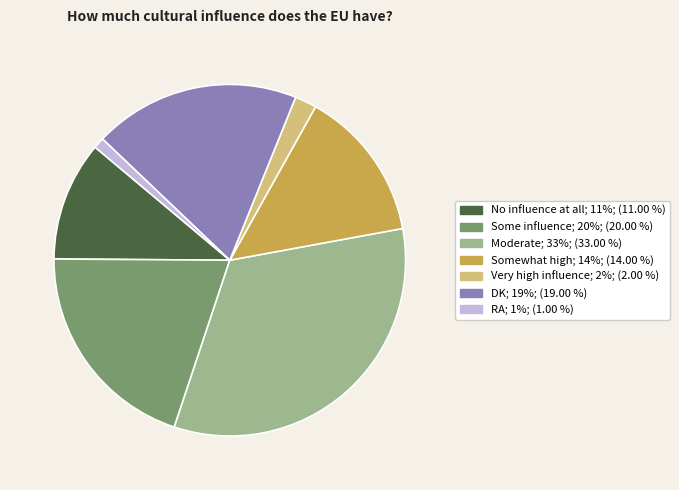

Do No influence at all; 11%; (11.00 %) and Some influence; 20%; (20.00 %) together represent more than half of the pie?

No